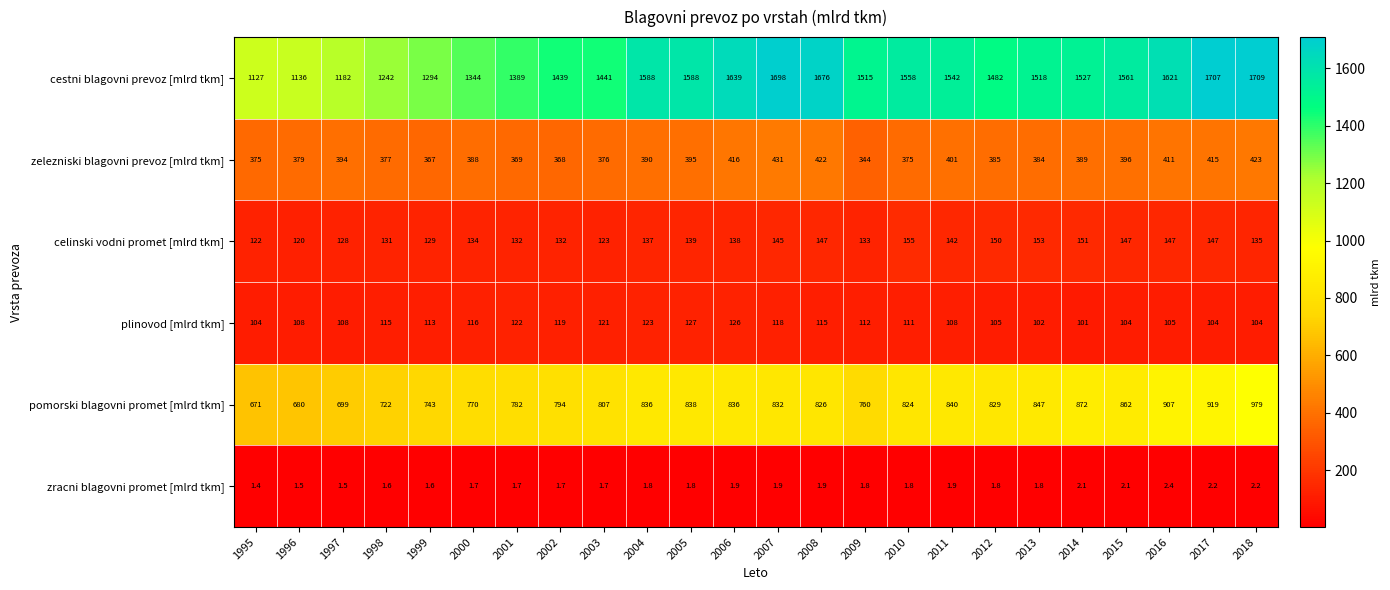

Read the plinovod [mlrd tkm] value at 2008.

115.0